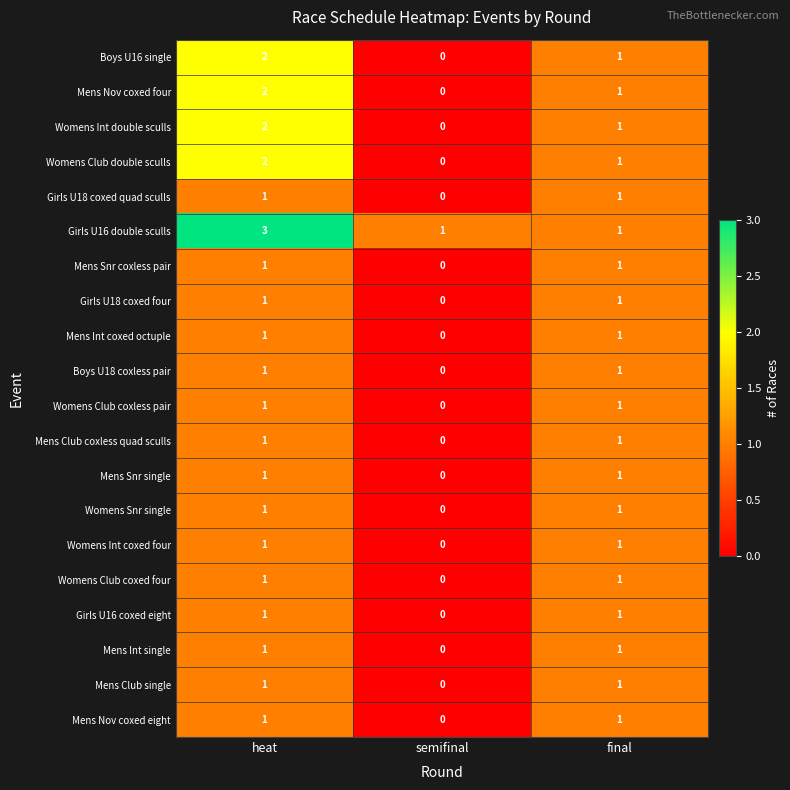

Which series has the largest total across all categories?

Girls U16 double sculls